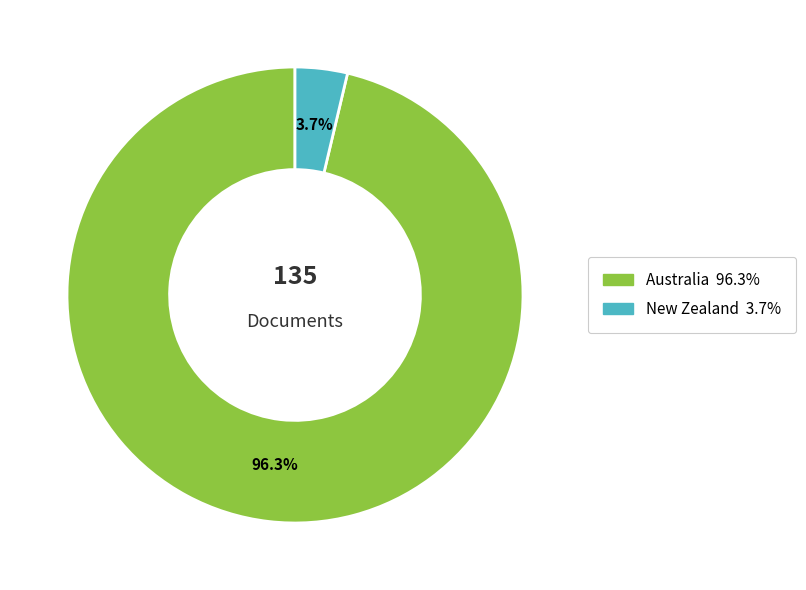

Does any single category account for the majority?

Yes